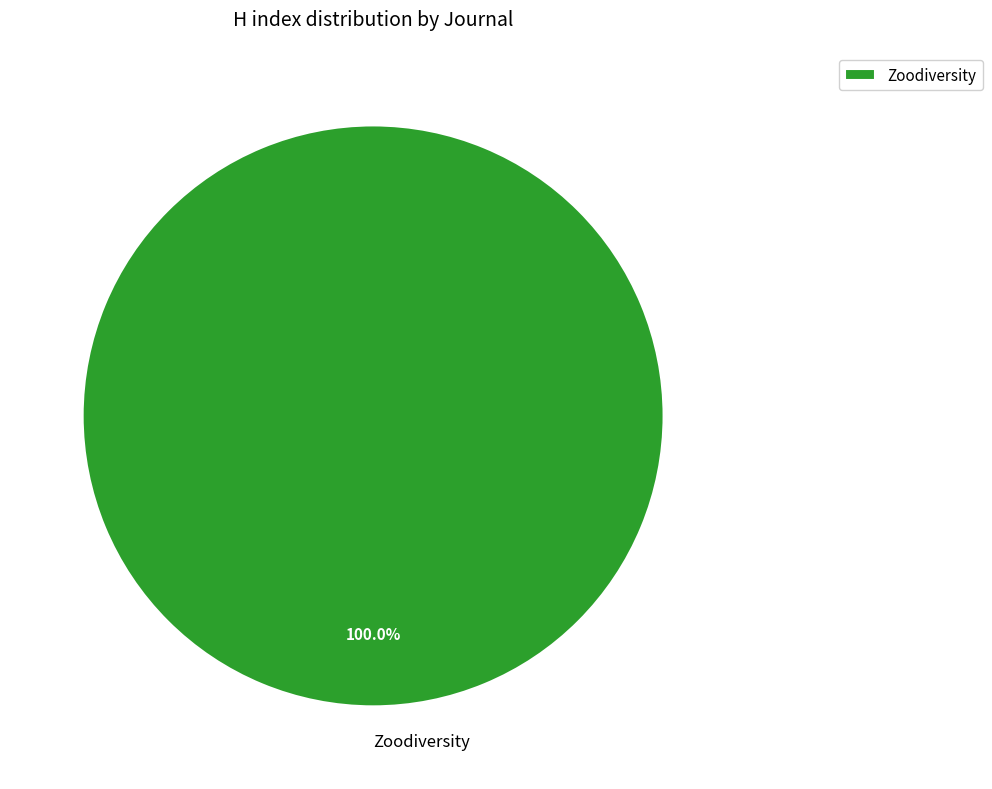

Which slice represents more than half of the pie?

Zoodiversity